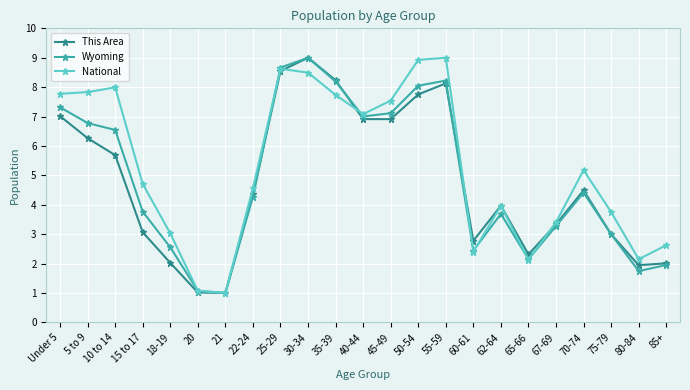

The Wyoming series shows 3.7 at 62-64. True or false?

True